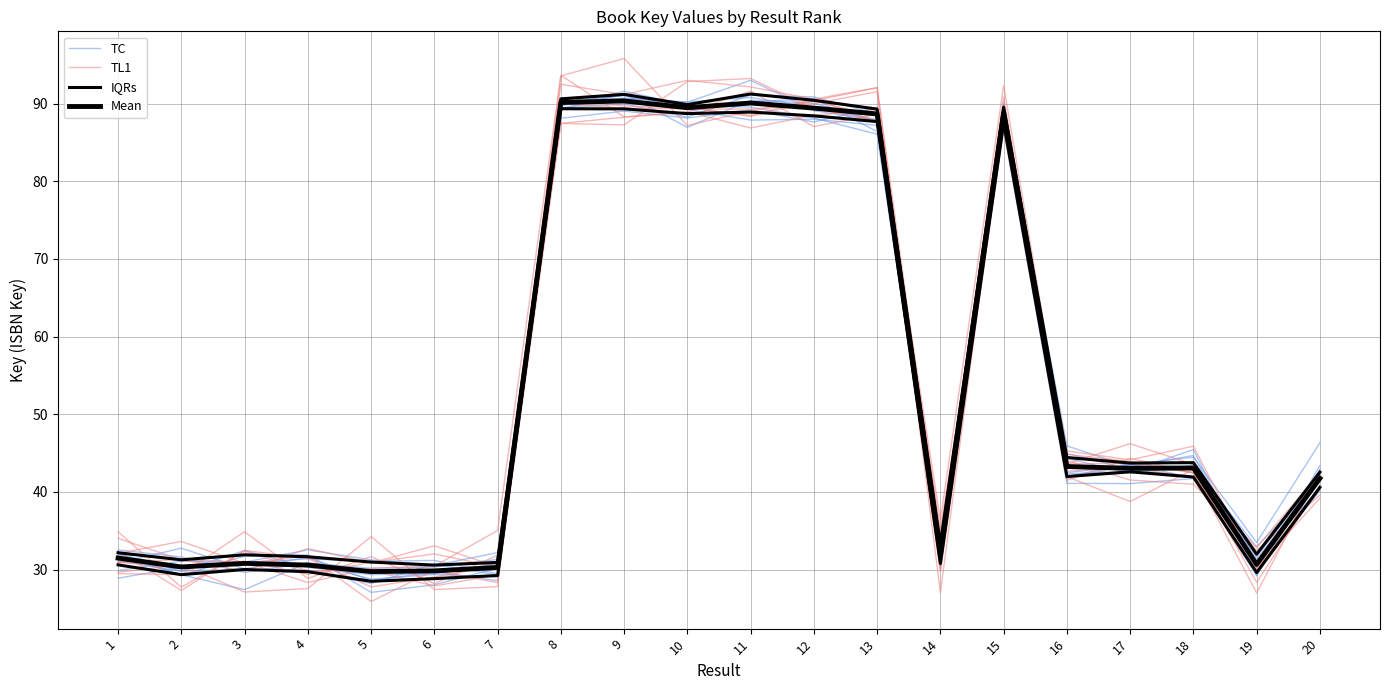

True or false: IQRs and Mean cross at least once.

False